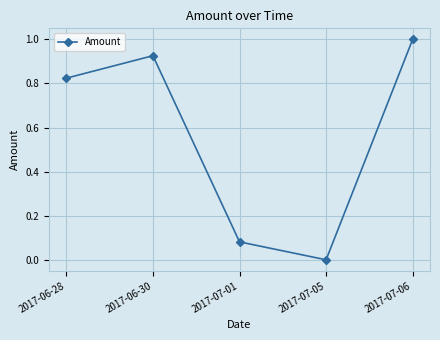

The chart shows a value of 0.0 at 2017-07-05. True or false?

True